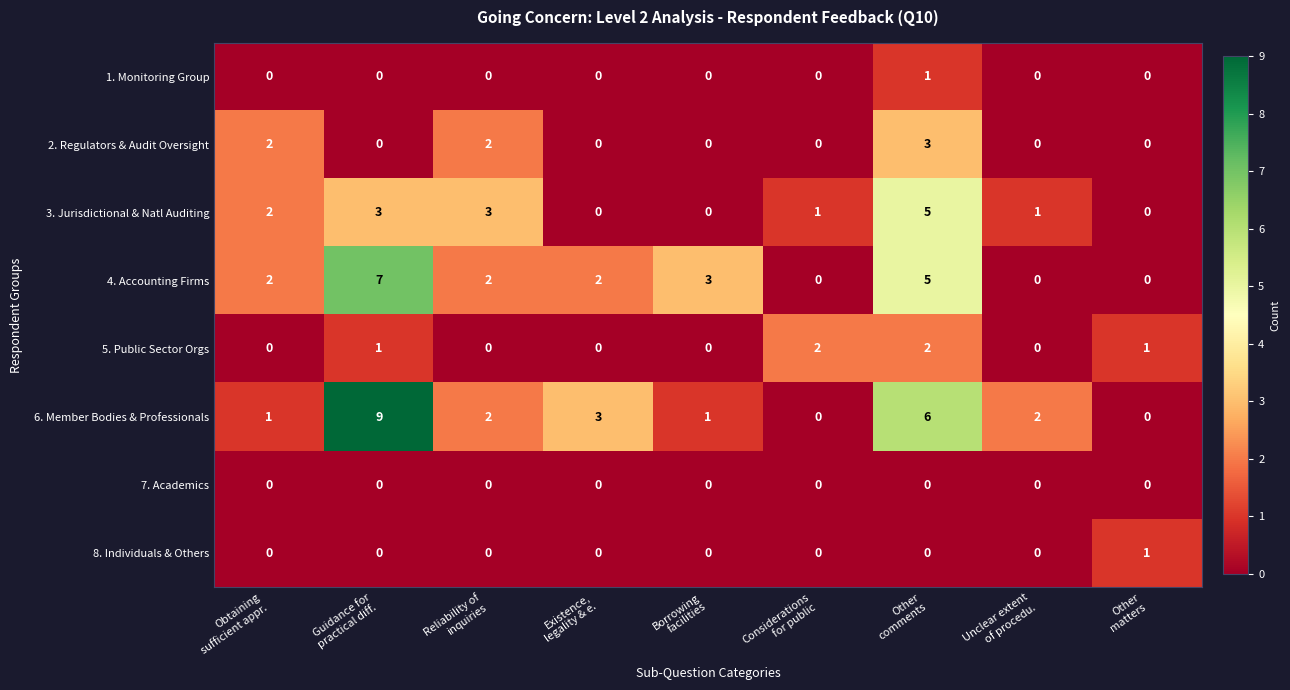

Which series has the largest total across all categories?

6. Member Bodies & Professionals